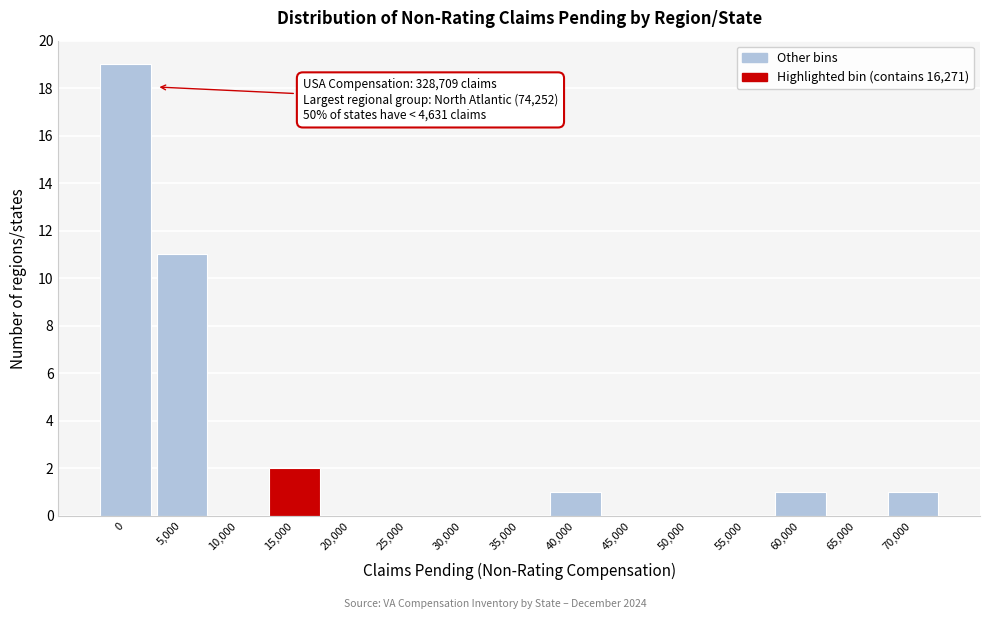

Reading left to right, list all the values displayed in this chart.

0=19	5,000=11	10,000=0	15,000=2	20,000=0	25,000=0	30,000=0	35,000=0	40,000=1	45,000=0	50,000=0	55,000=0	60,000=1	65,000=0	70,000=1